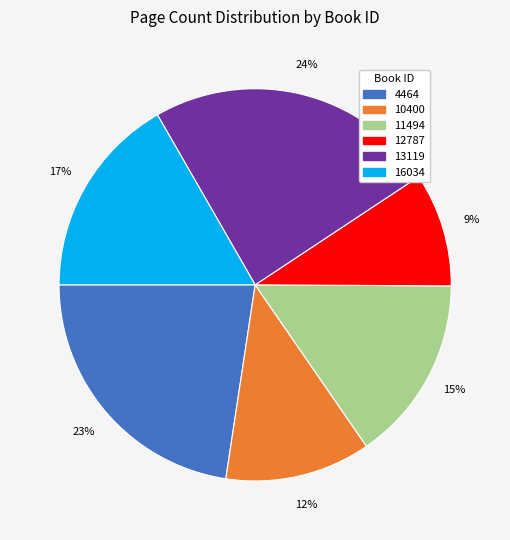

True or false: 13119 accounts for 30% of the total.

False